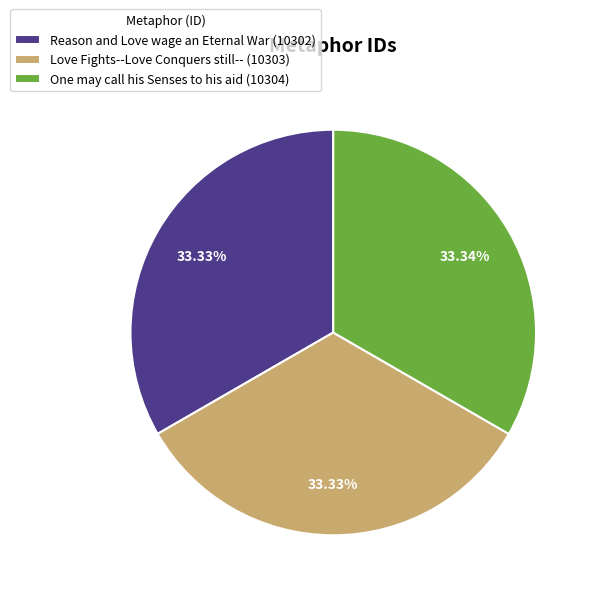

How many slices are in this pie chart?

3